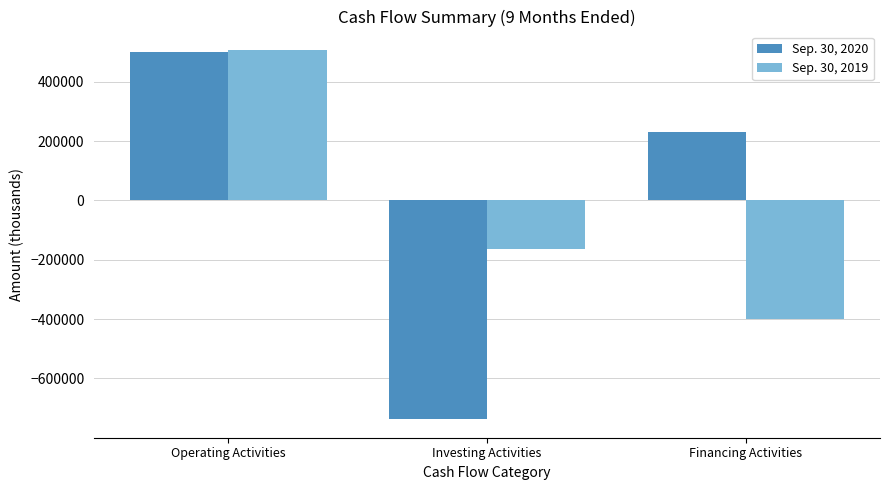

What is the value of the Sep. 30, 2020 bar at the 2nd from the left?

-737657